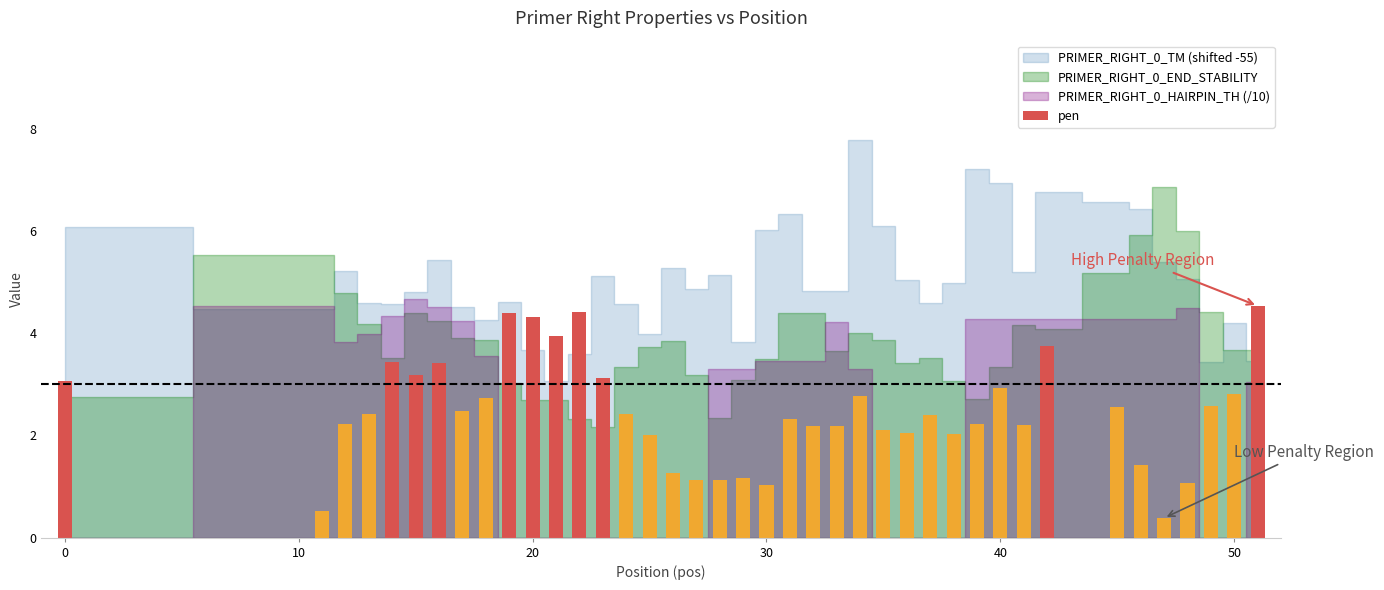

What is the value of the 30th bar from the left?

2.2